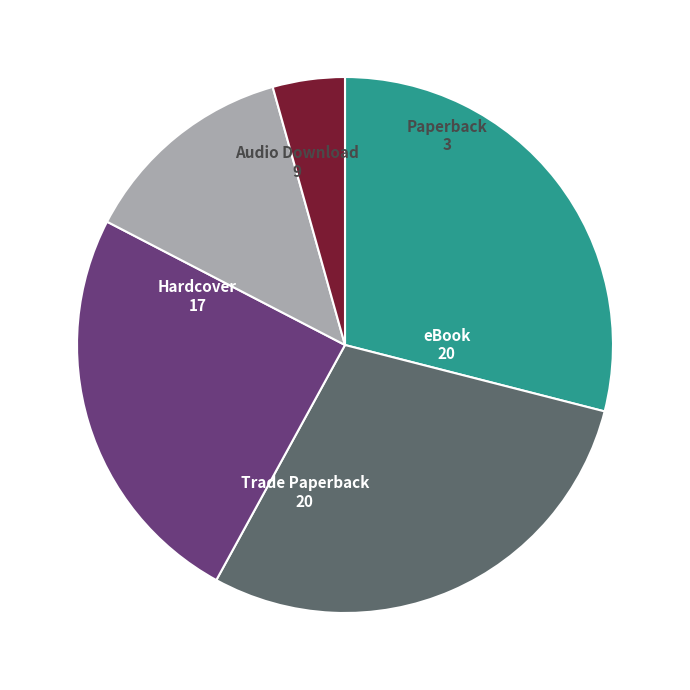

What is the smallest slice in the pie chart?

Paperback